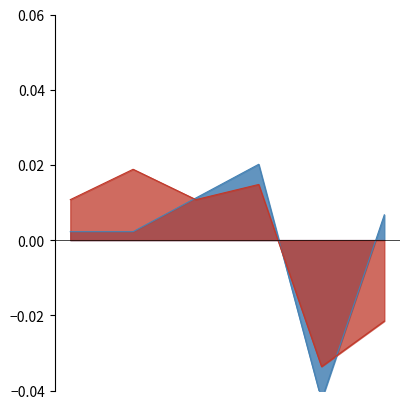

What is the total value across all series at DNF?

-0.1